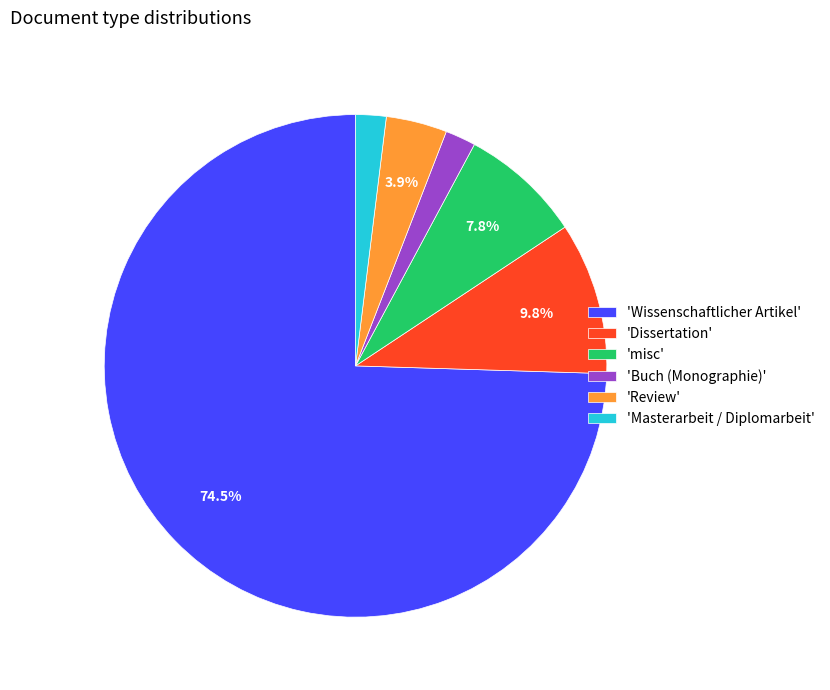

What is the largest slice in the pie chart?

'Wissenschaftlicher Artikel'